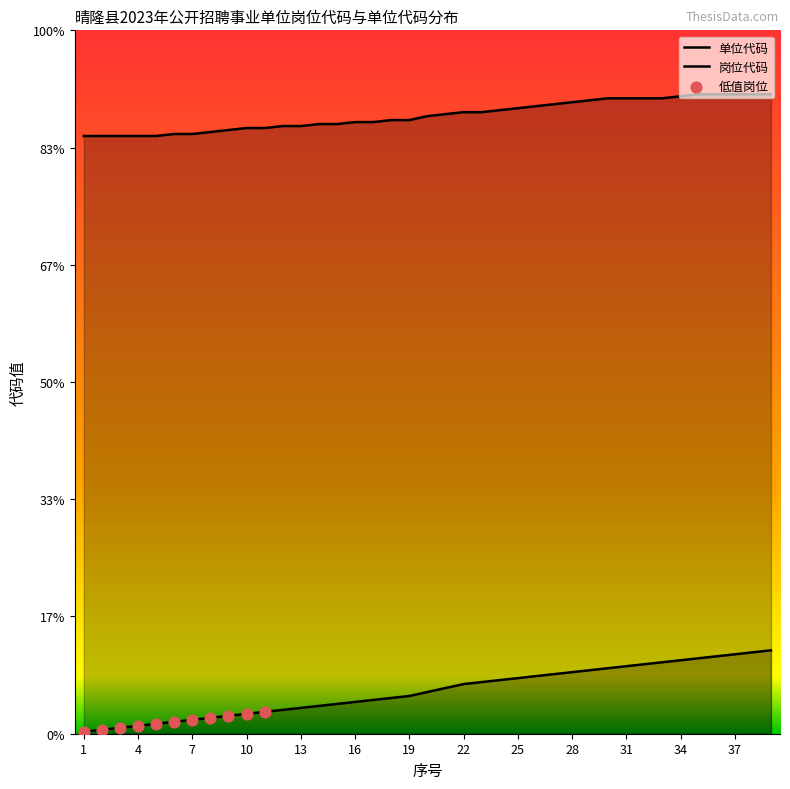

At how many categories does at least one series exceed 131?

39